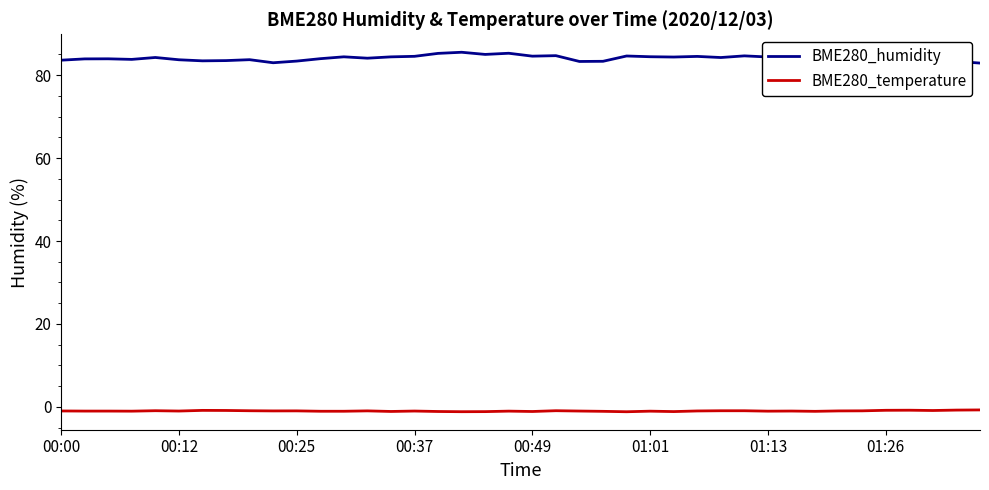

List the series in order of their peak value, lowest first.

BME280_temperature, BME280_humidity